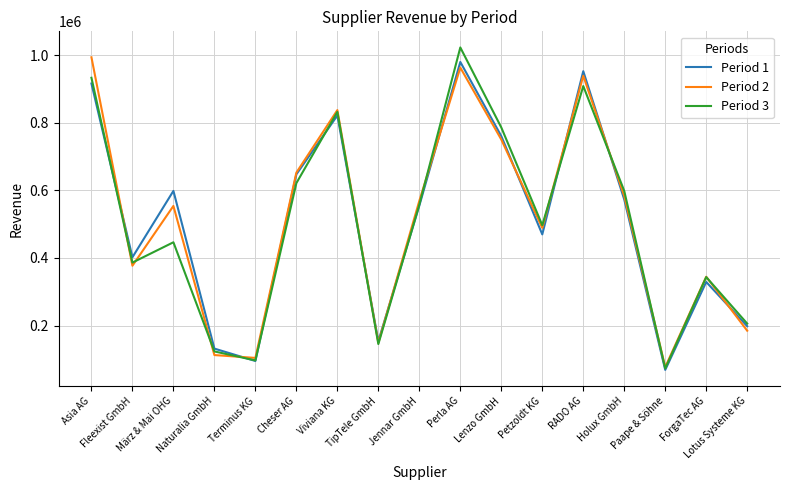

What is the average value of the Period 1 series?

508746